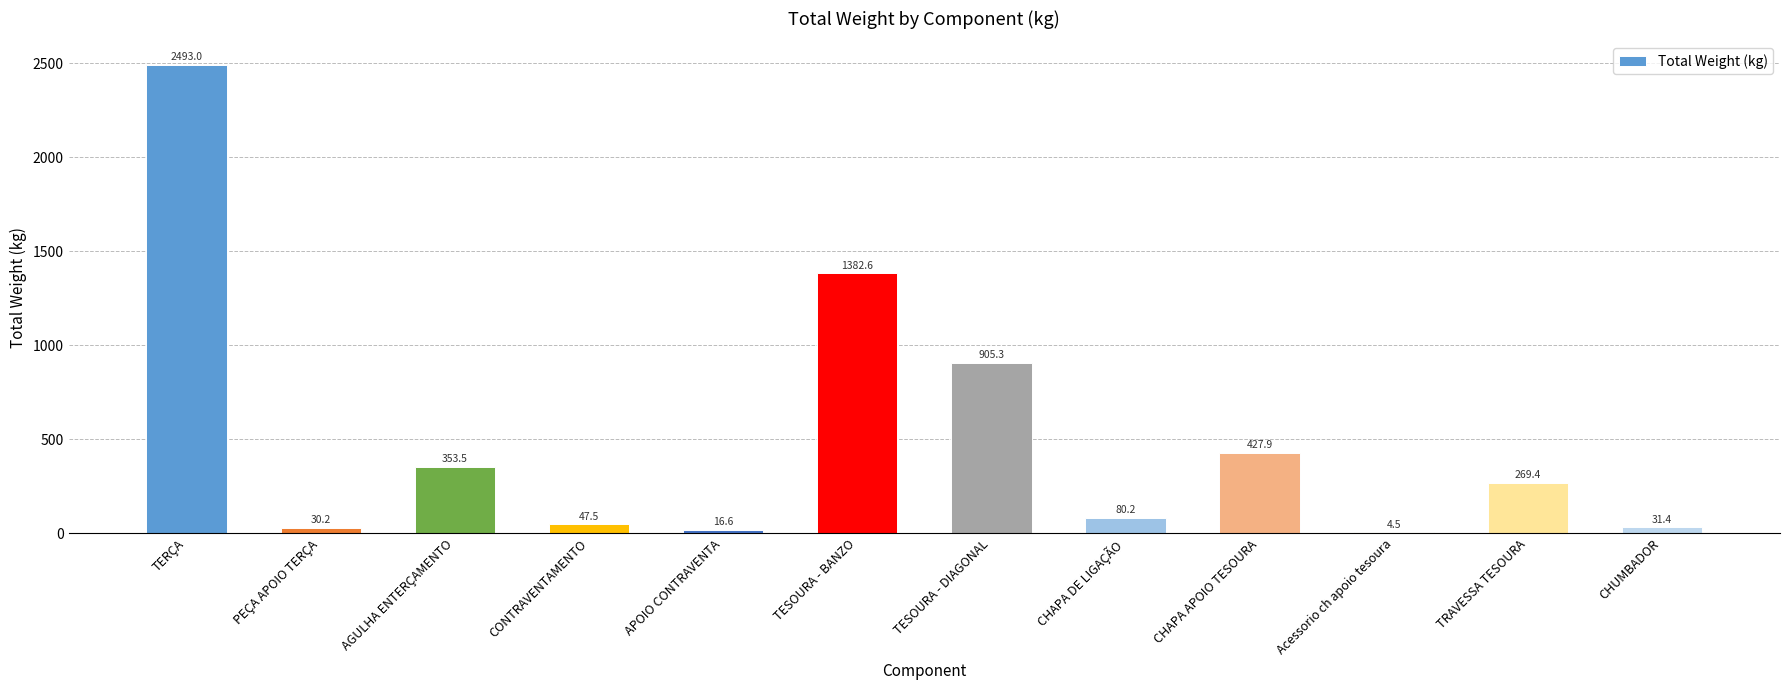

Reading left to right, list all the values displayed in this chart.

2493.0	30.2	353.5	47.5	16.6	1382.6	905.3	80.2	427.9	4.5	269.4	31.4